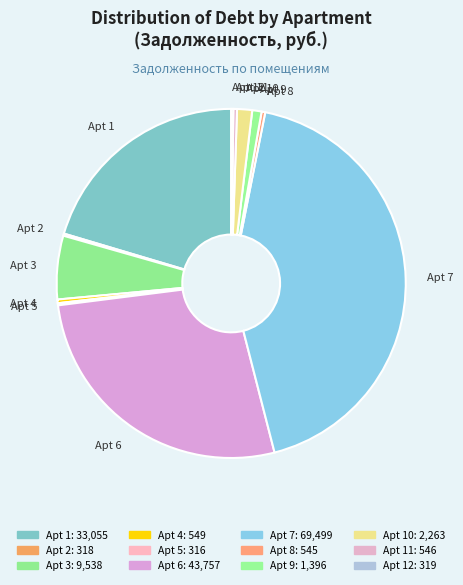

What is the largest slice in the pie chart?

Apt 7